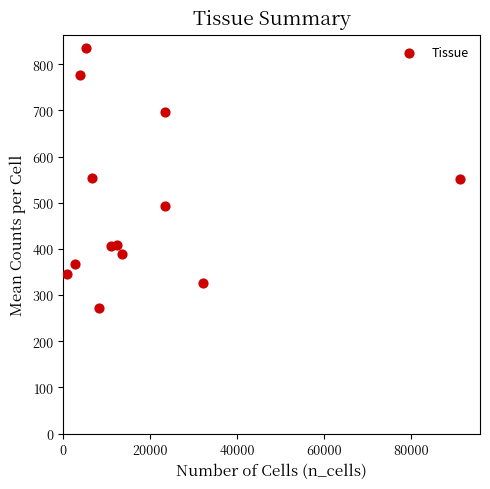

What is the range of X values (max minus min)?

90510.0